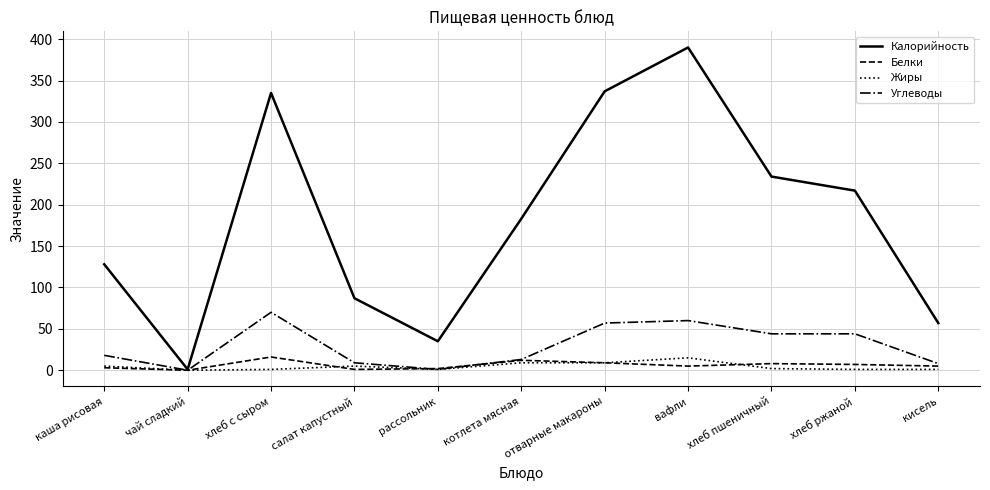

True or false: Белки has more than 0 interior local peaks.

True